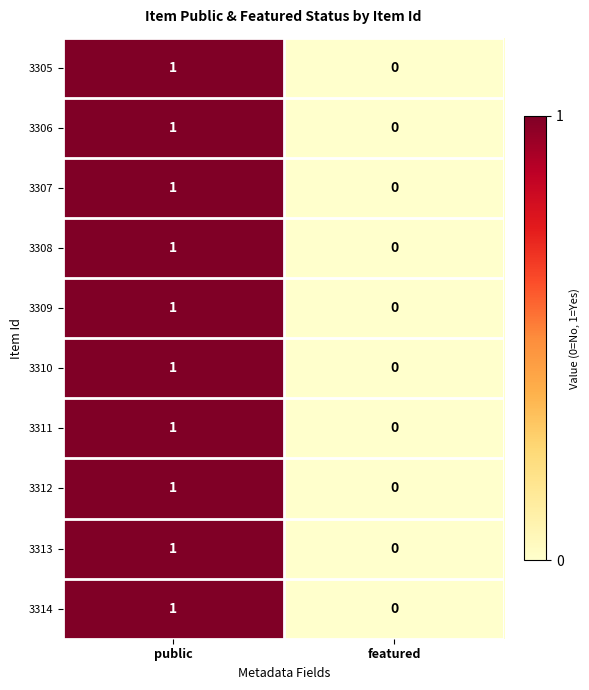

At which category is the sum across all series the highest?

public